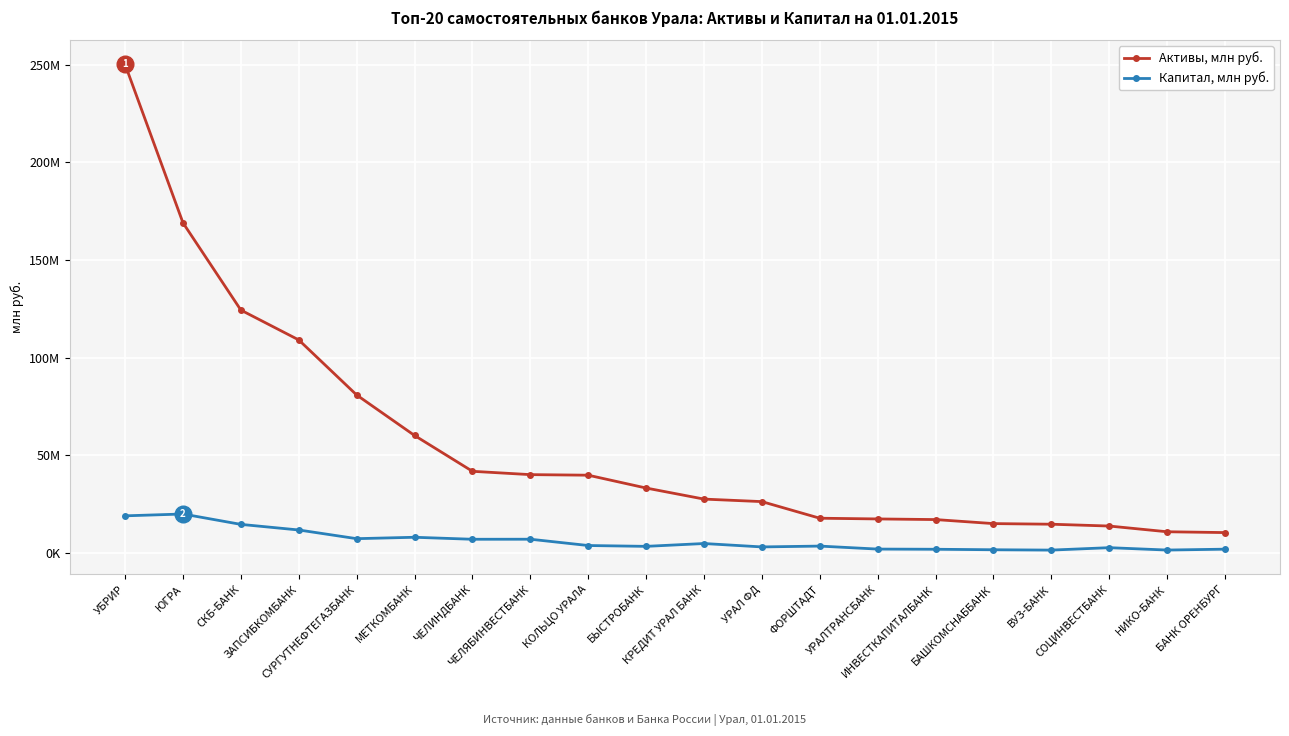

What are all the series names shown in the legend?

Активы, млн руб., Капитал, млн руб.